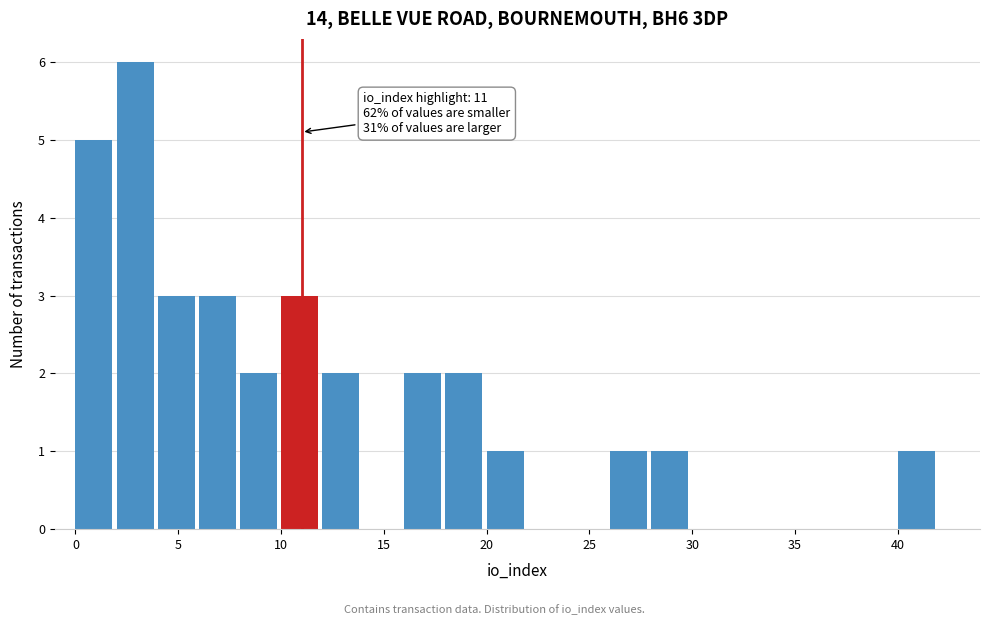

Over which range of the x-axis is the bar tallest?

2 to 4